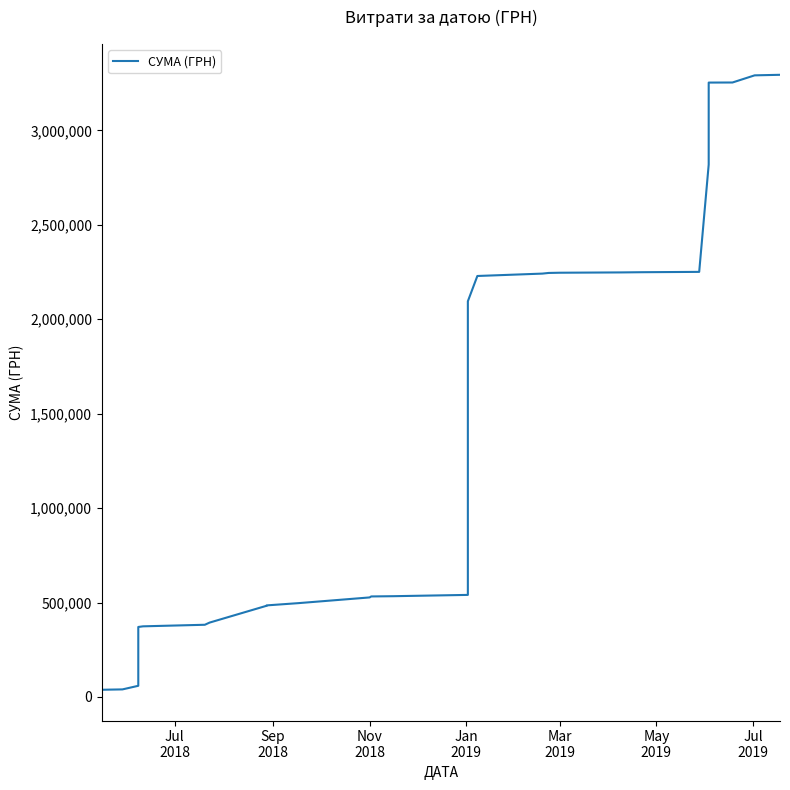

Count the number of values greater than 484832.

20